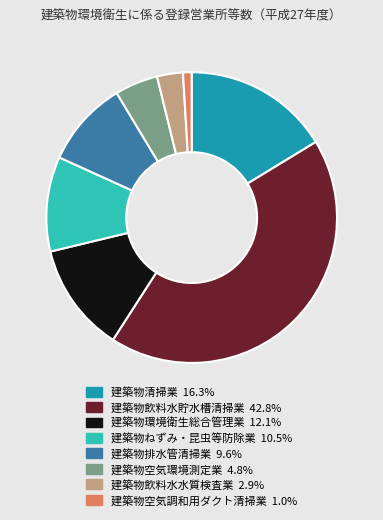

Between 建築物排水管清掃業 and 建築物清掃業, which is larger?

建築物清掃業